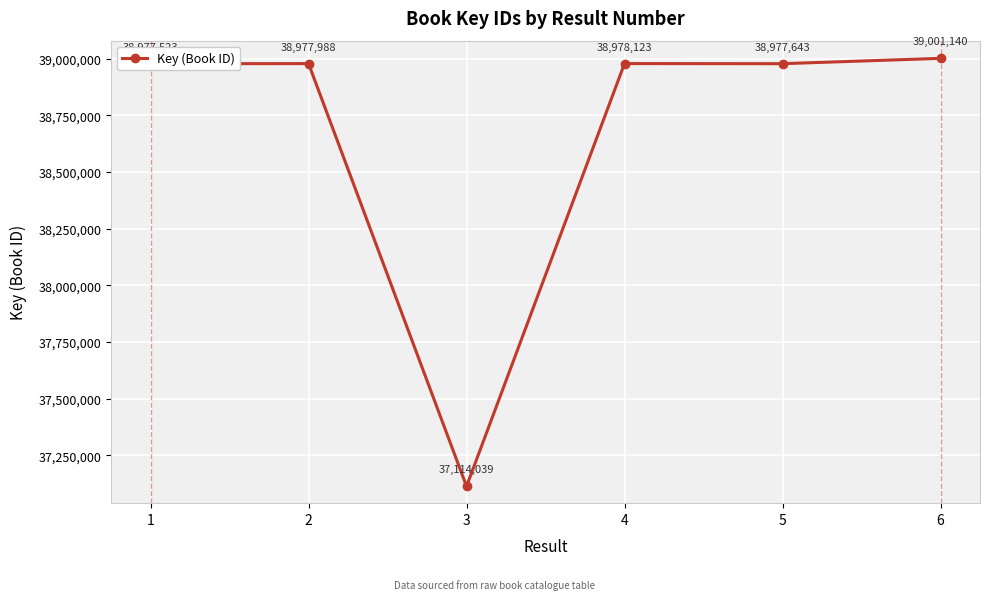

The chart shows a value of 38977523 at 1. True or false?

True